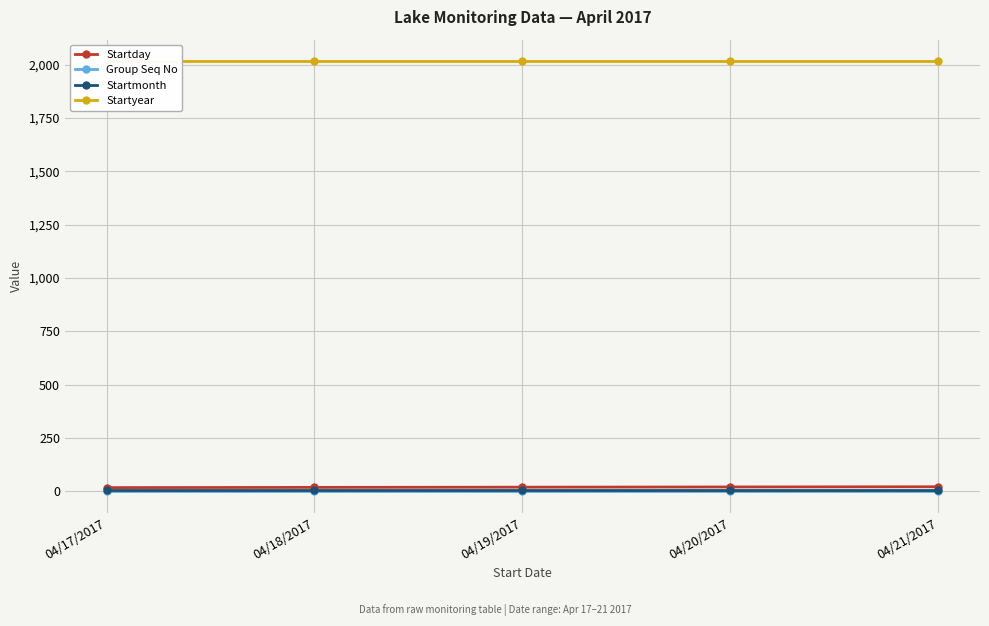

What is the highest value of the Group Seq No series?

1